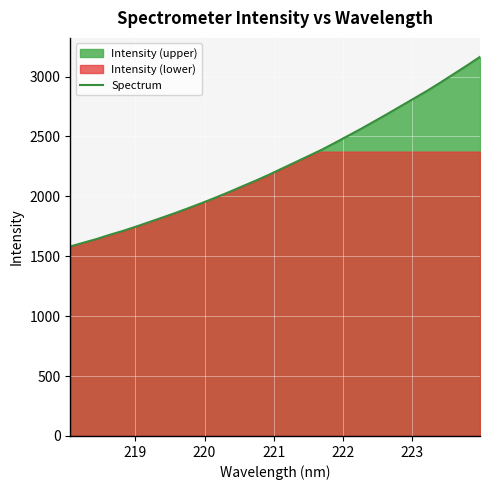

What is the highest value of the Spectrum series?

3164.0